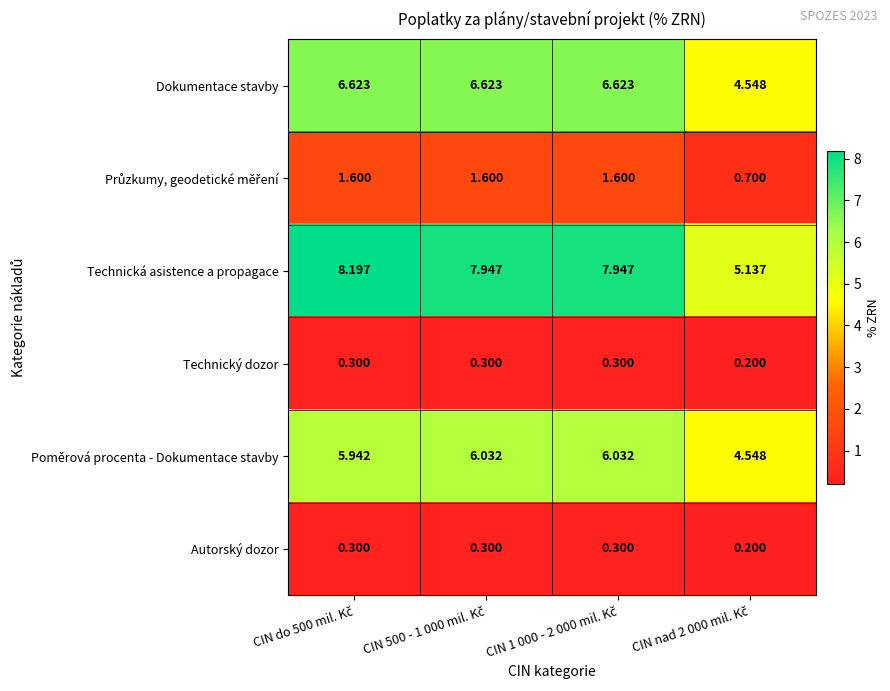

What is the minimum value shown in the chart?

0.2